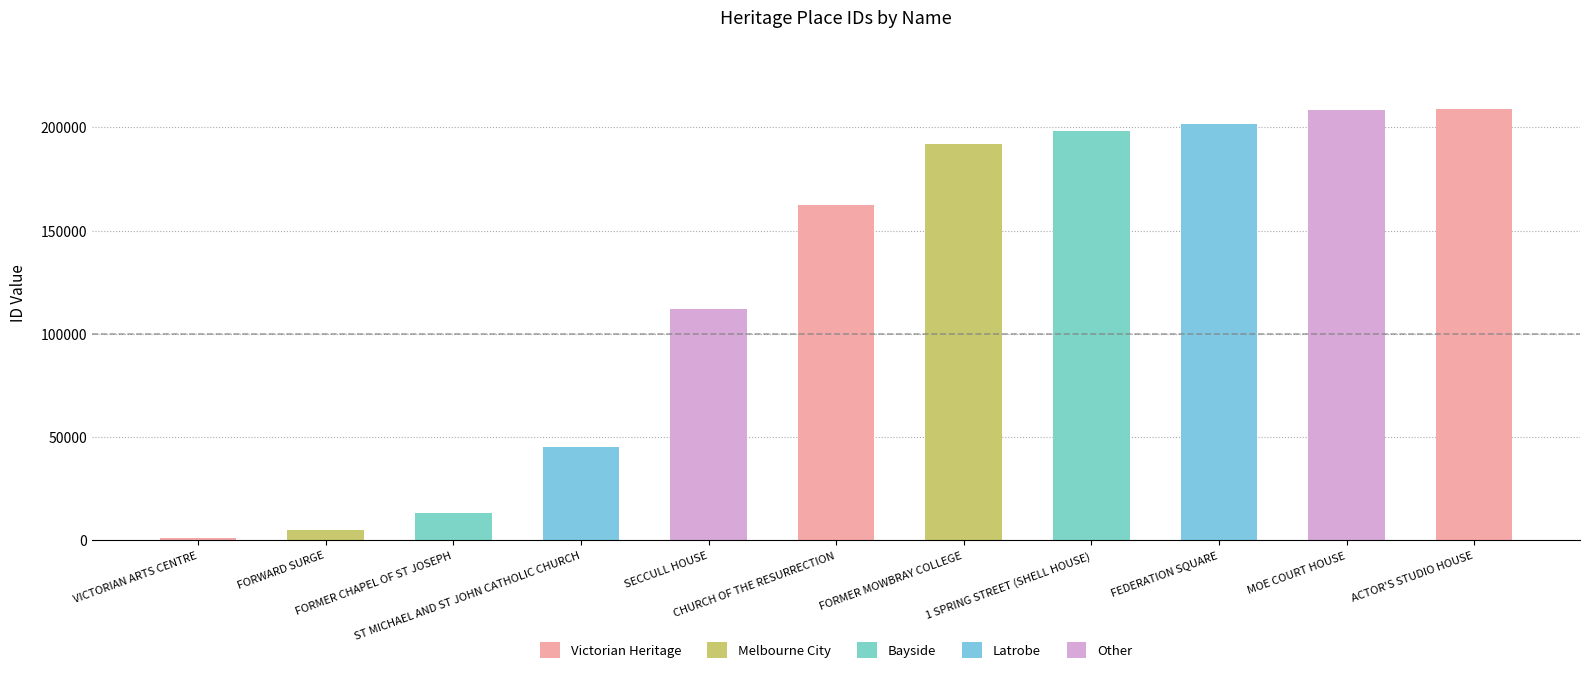

What is the difference between the maximum and second lowest values?

203741